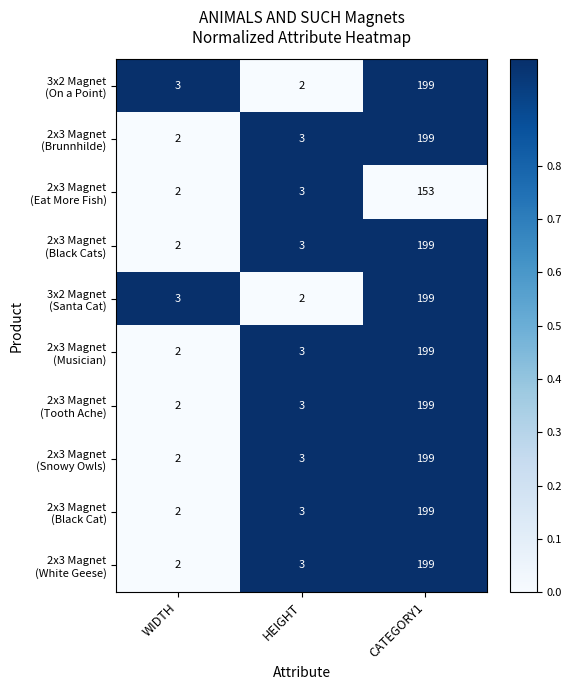

At which category is the sum across all series the highest?

CATEGORY1